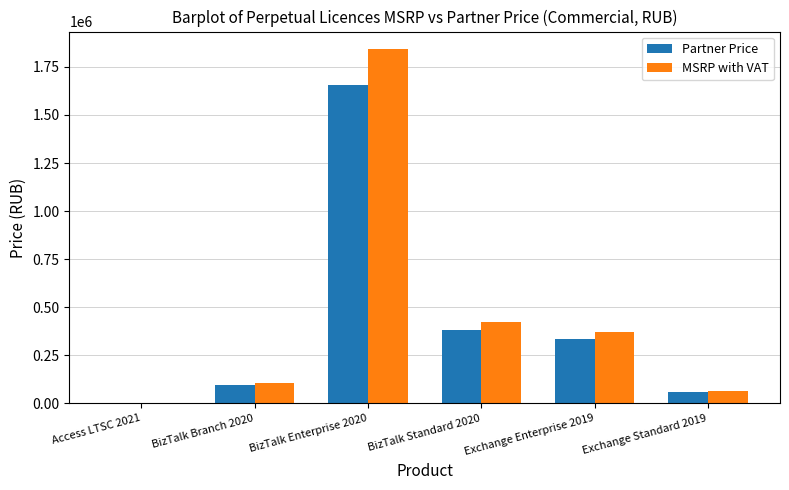

What is the difference between the MSRP with VAT values at BizTalk Enterprise 2020 and Exchange Enterprise 2019?

1470478.8